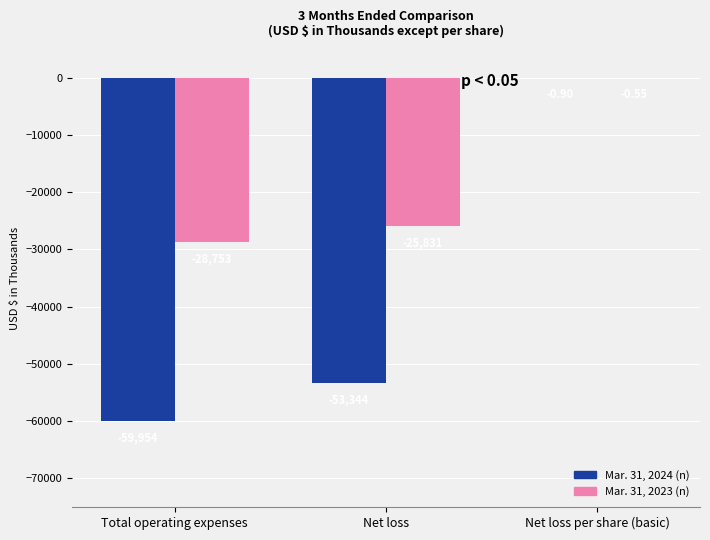

What is the total value across all series at Net loss?

-79175.0